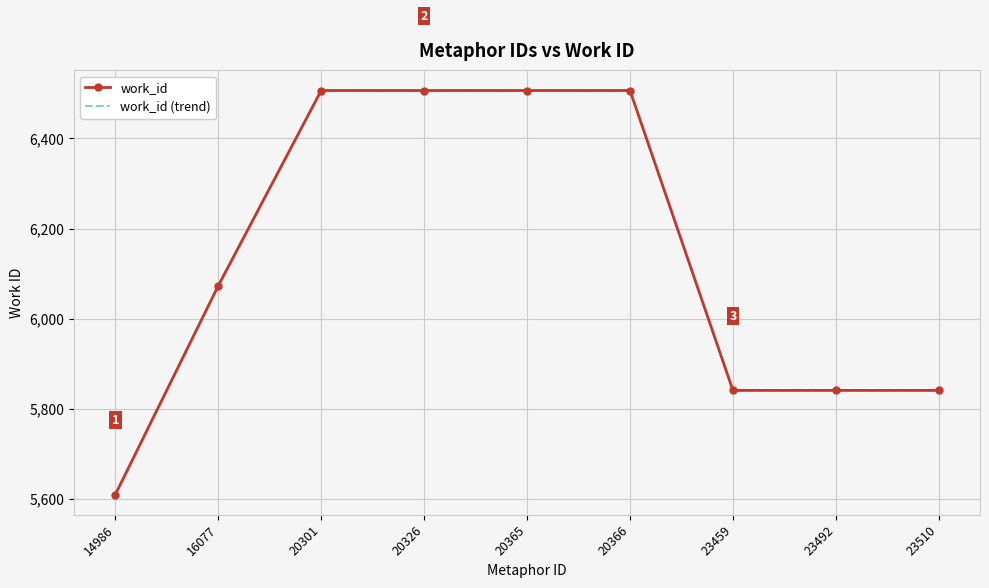

Is the value of work_id at 16077 greater than the value of work_id (trend) at 16077?

No